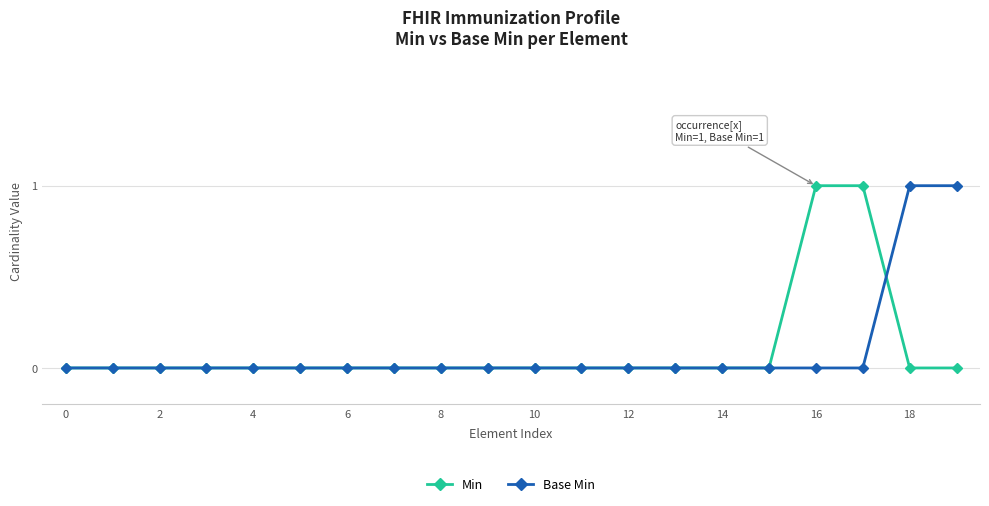

What is the value of the Base Min point at the 20th from the left?

1